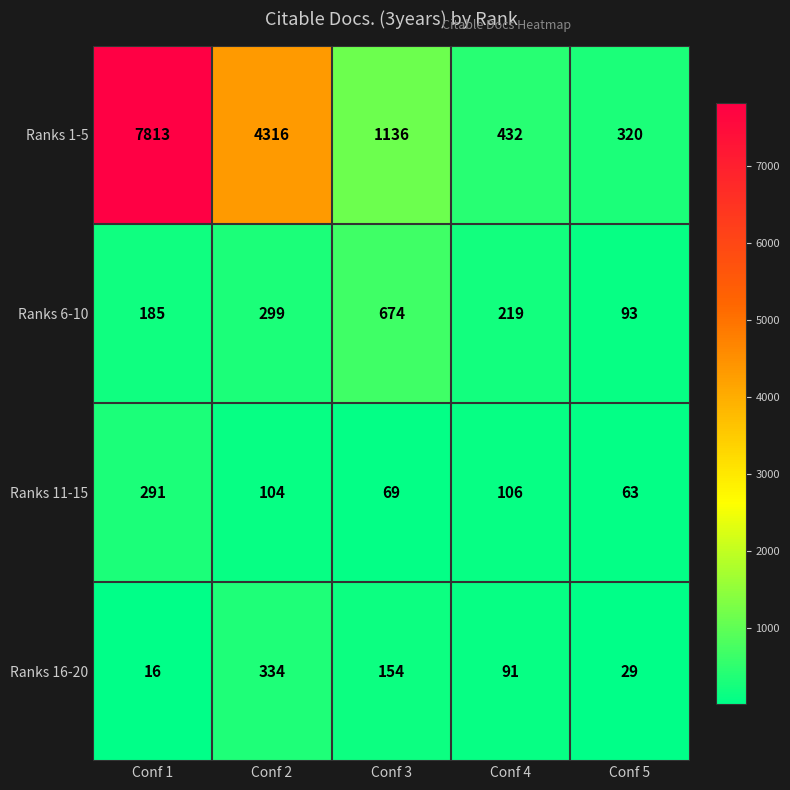

At Conf 2, list the series in order from largest to smallest.

Ranks 1-5, Ranks 16-20, Ranks 6-10, Ranks 11-15